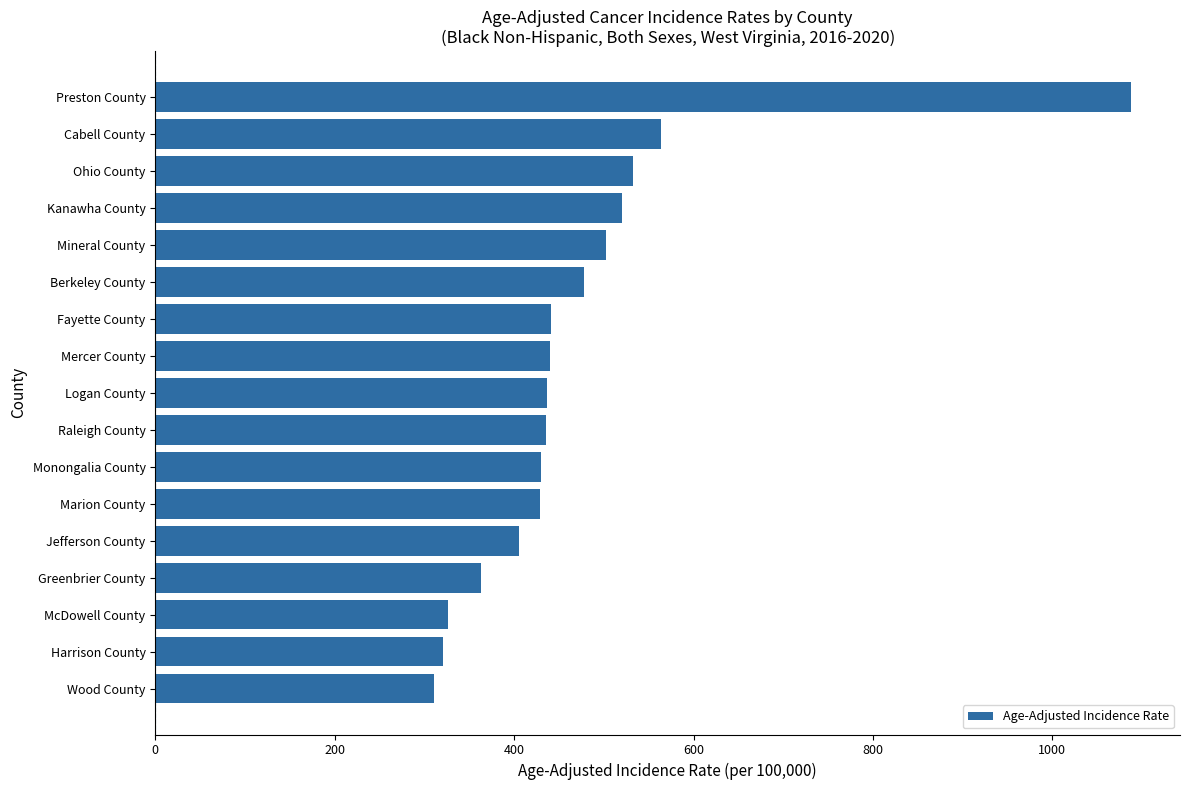

What is the average value?

471.9